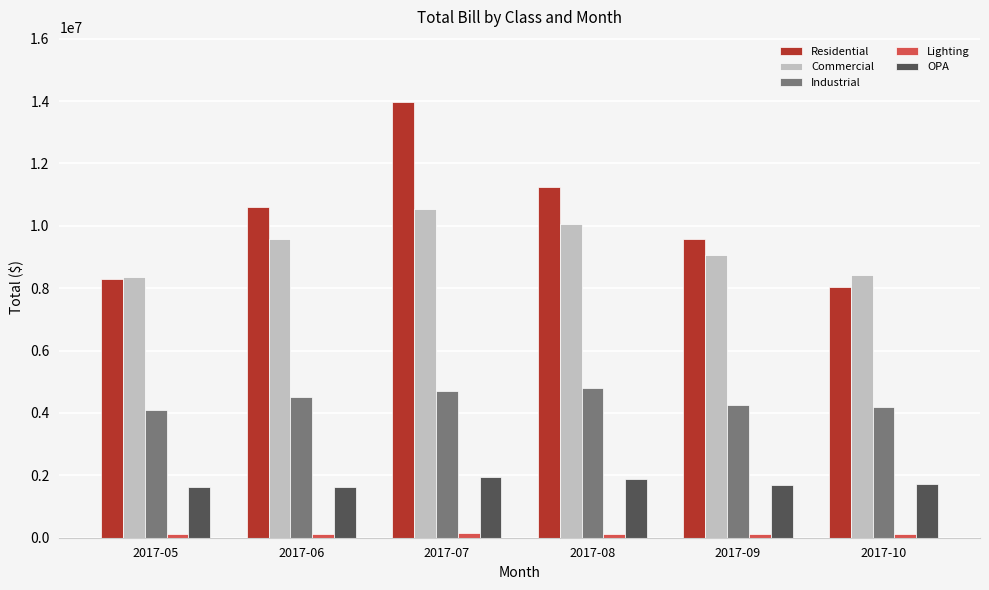

Which series has the largest range (max minus min)?

Residential